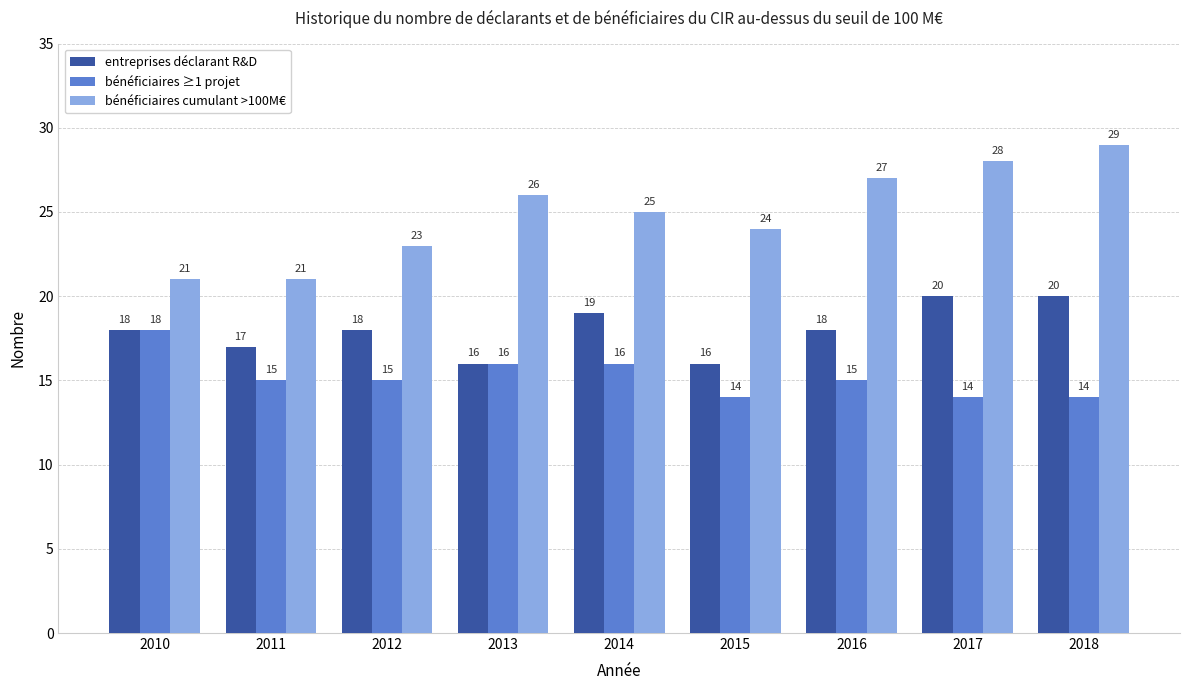

What is the total value across all series at 2017?

62